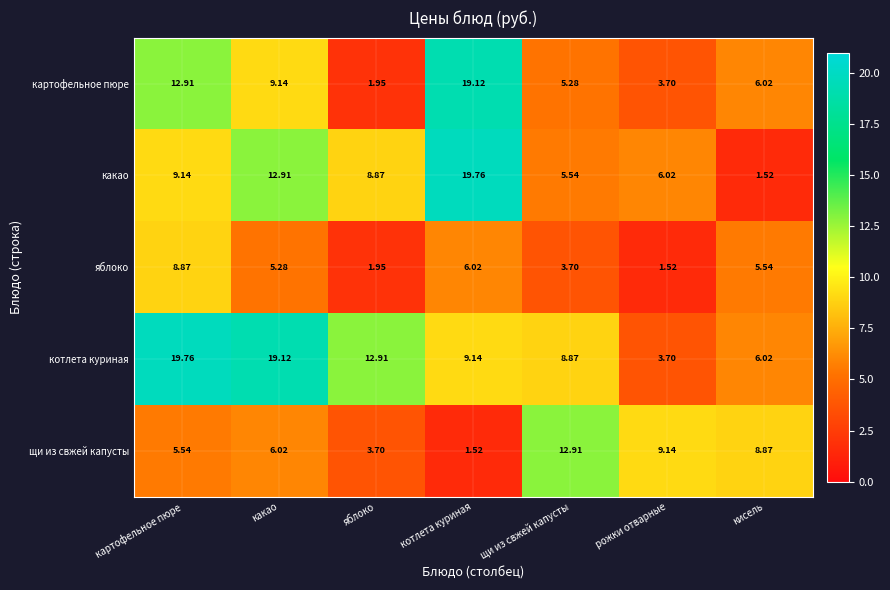

At which label does щи из свжей капусты first exceed 6?

какао